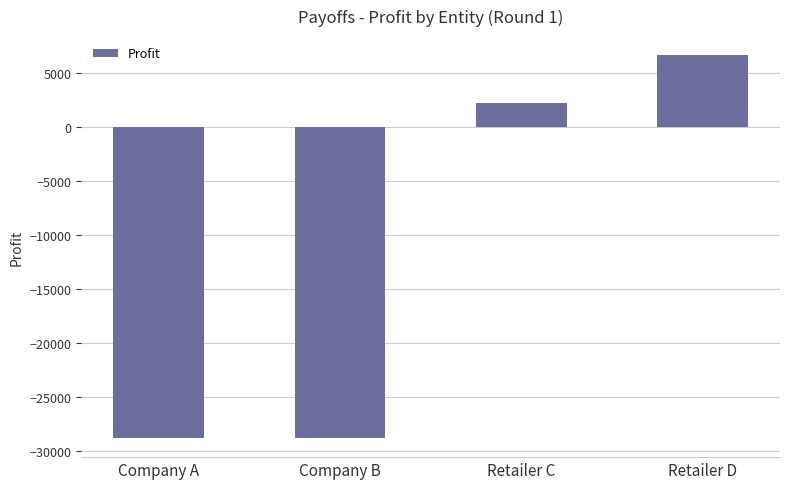

True or false: the data shows 2222.2 at Retailer C.

True